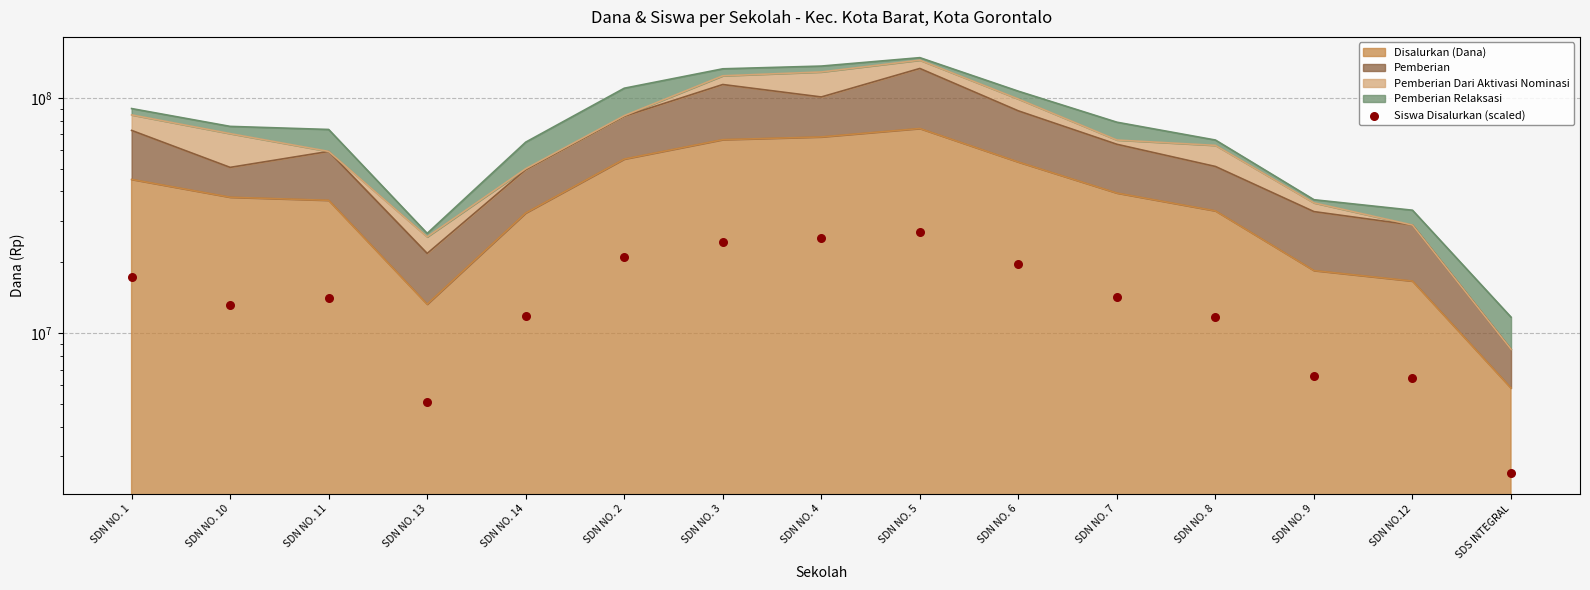

Approximately how many times larger is the value at SDN NO. 13 compared to SDN NO. 4?

0.2